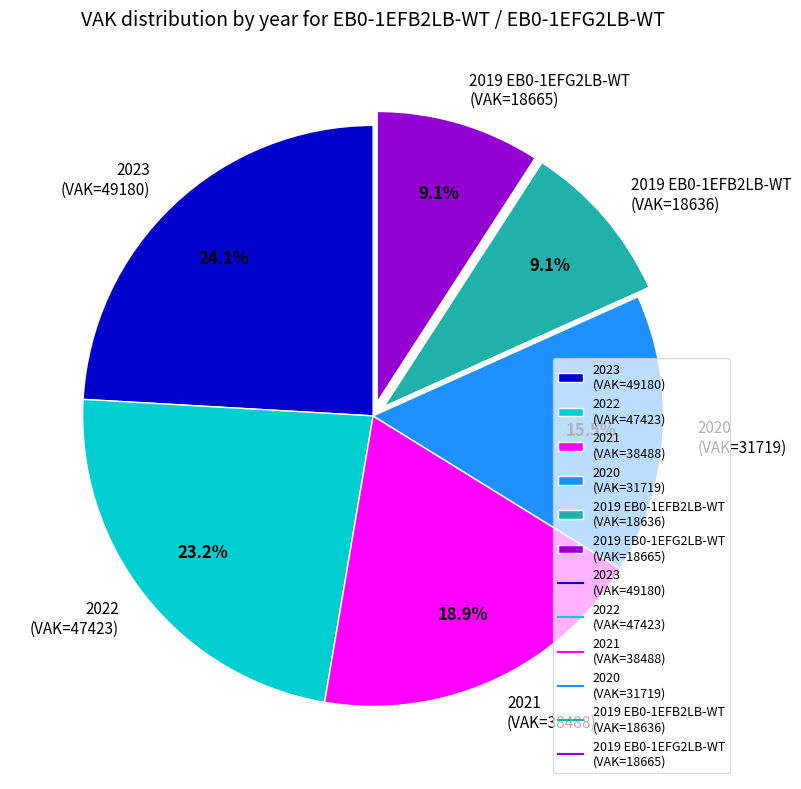

Is 2021 (VAK=38488) the majority of the pie?

No